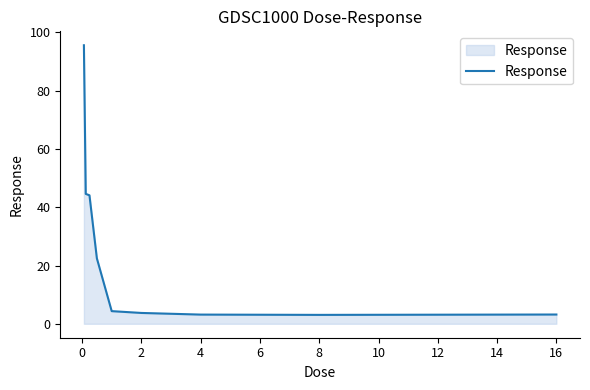

What is the greatest value displayed?

95.6